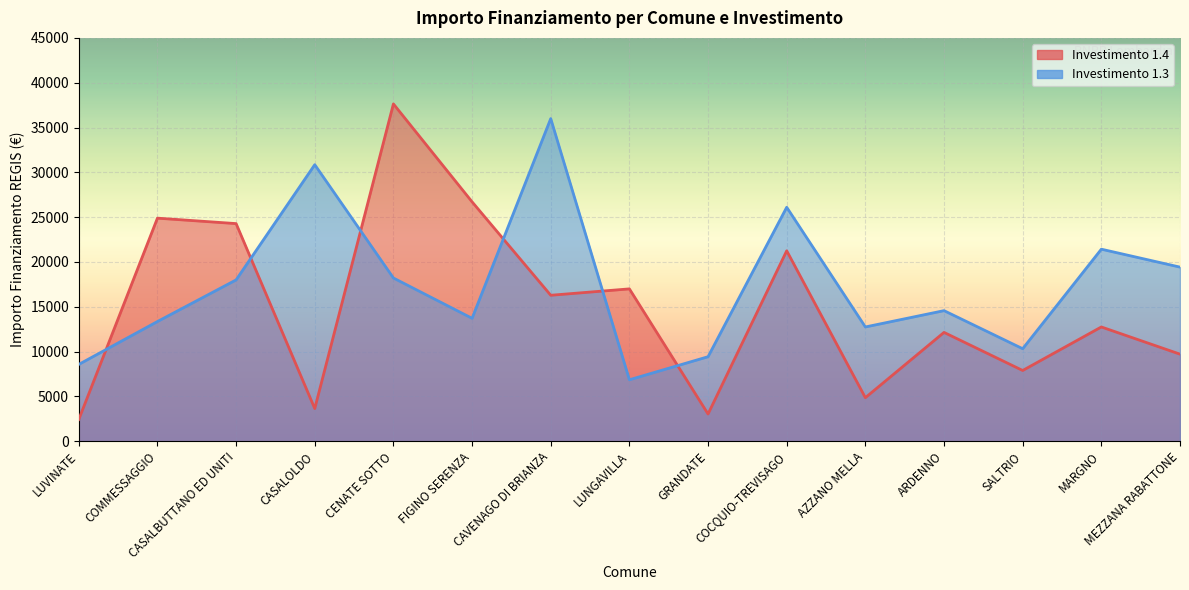

At MARGNO, list the series in order from smallest to largest.

1.4, 1.3